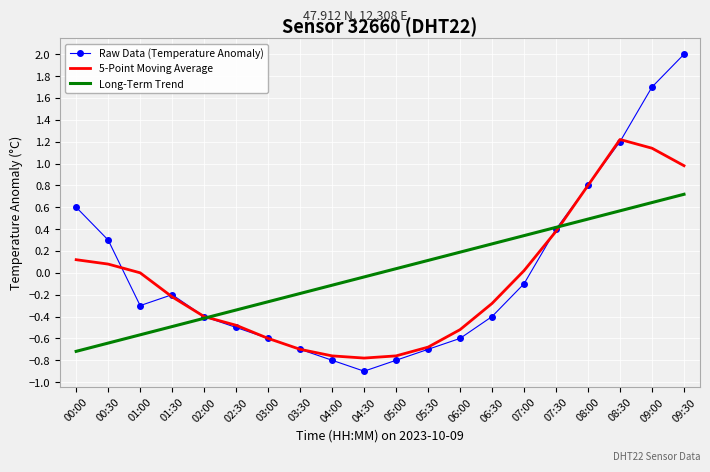

What is the total value across all series at 09:30?

3.7